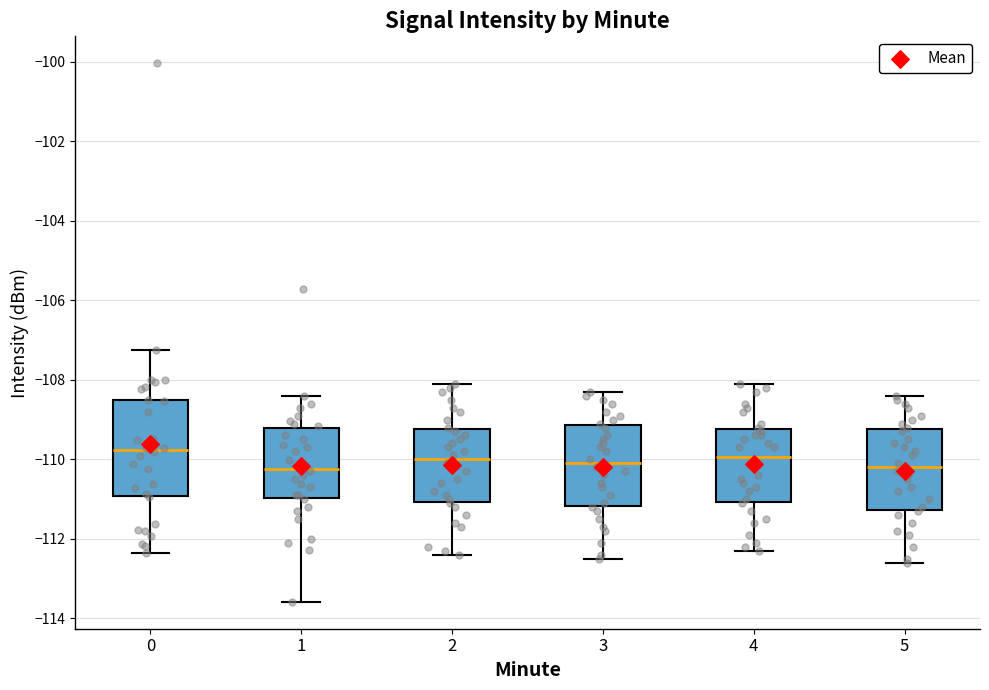

Where does the lower whisker of the box at x = 1 end on the y-axis? The values are not printed on the chart, so give them approximately, as read against the axis.

-113.6